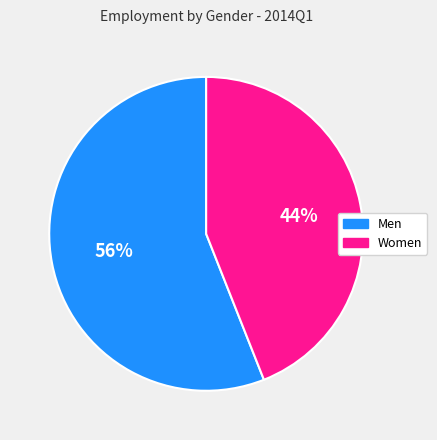

What is the majority slice?

Men